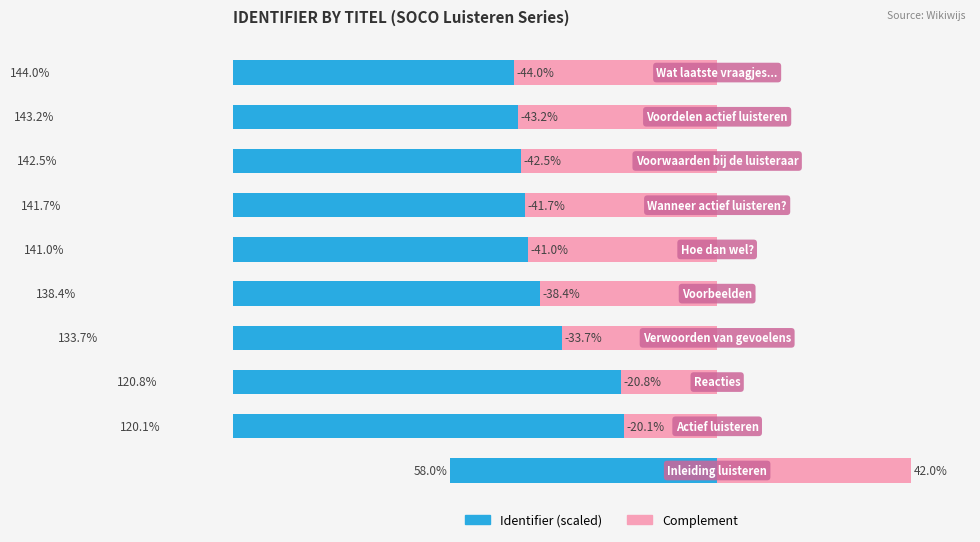

The Complement series shows -56.2 at 5. True or false?

False